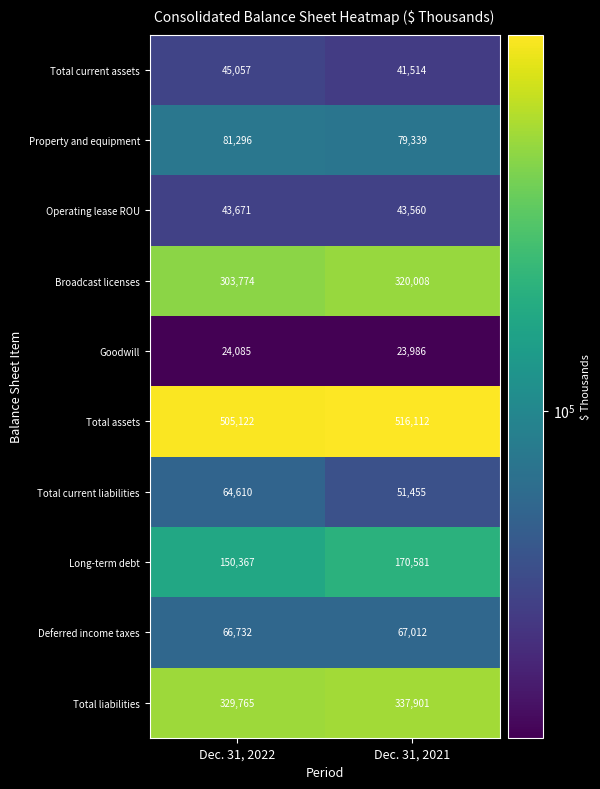

What is the difference between the maximum and minimum values in the Deferred income taxes series?

280